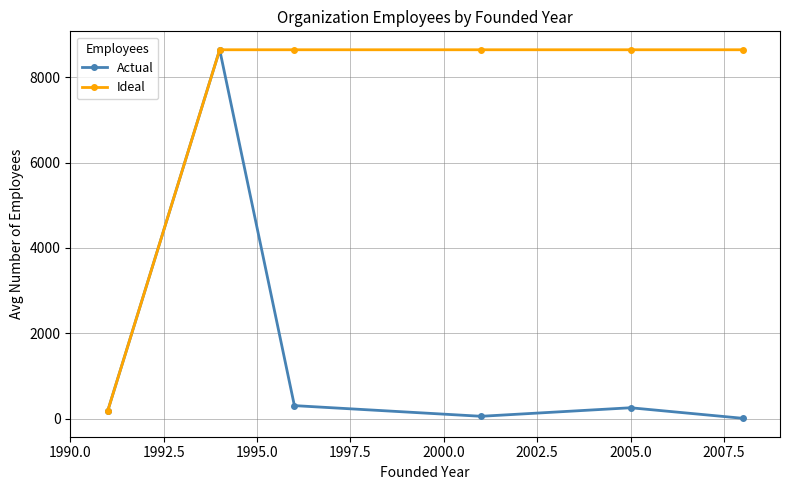

What is the difference between the maximum and minimum values in the Ideal series?

8471.0